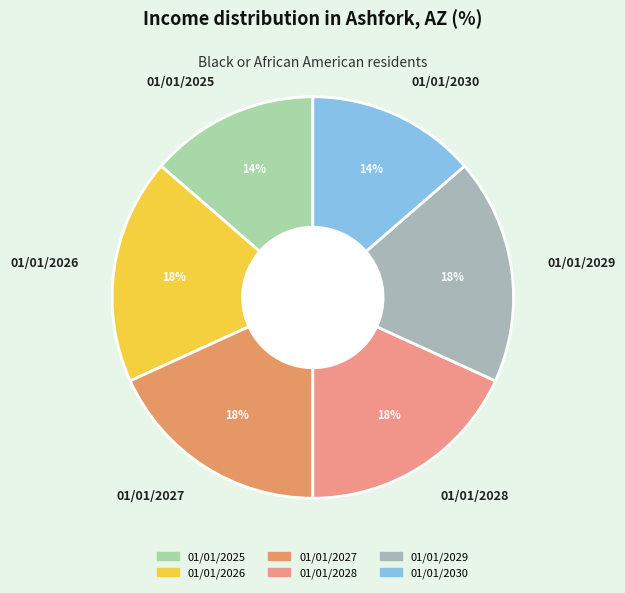

Is there any slice that represents more than half of the pie?

No